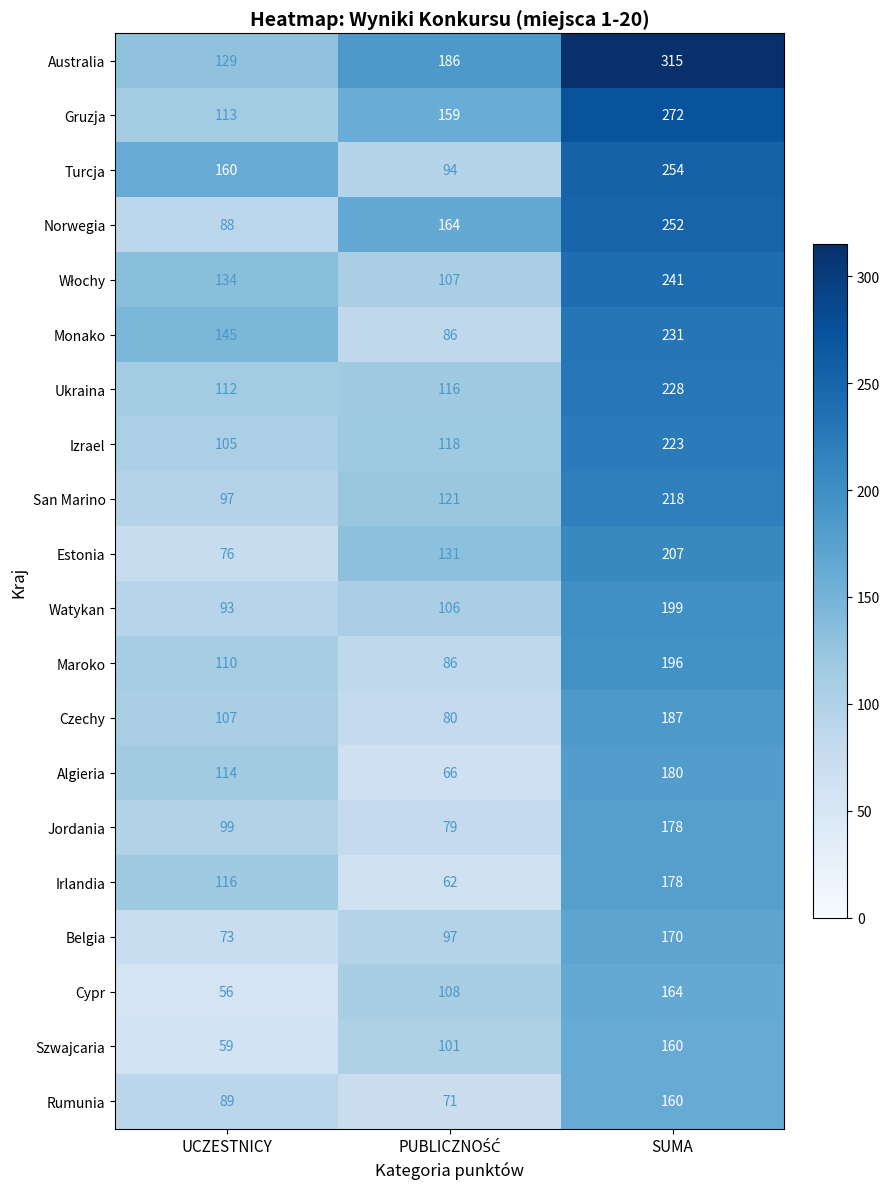

Count the number of data series in this chart.

20